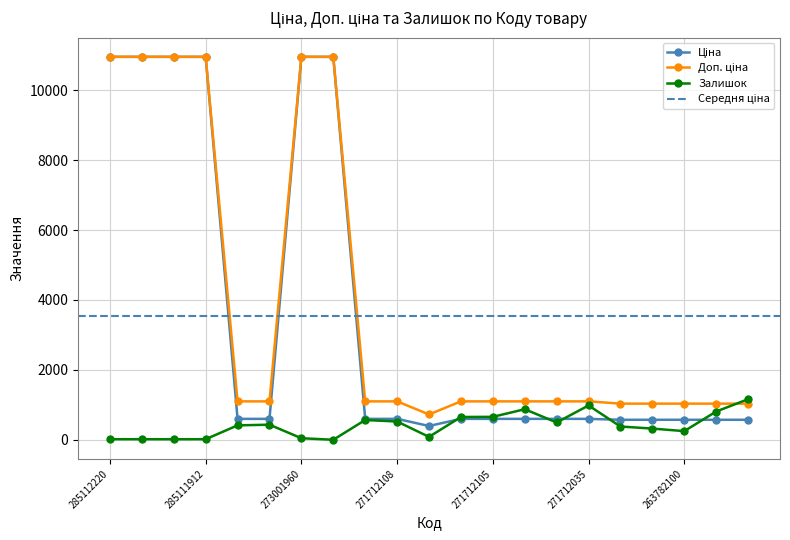

What position from the right is 285112217?

20